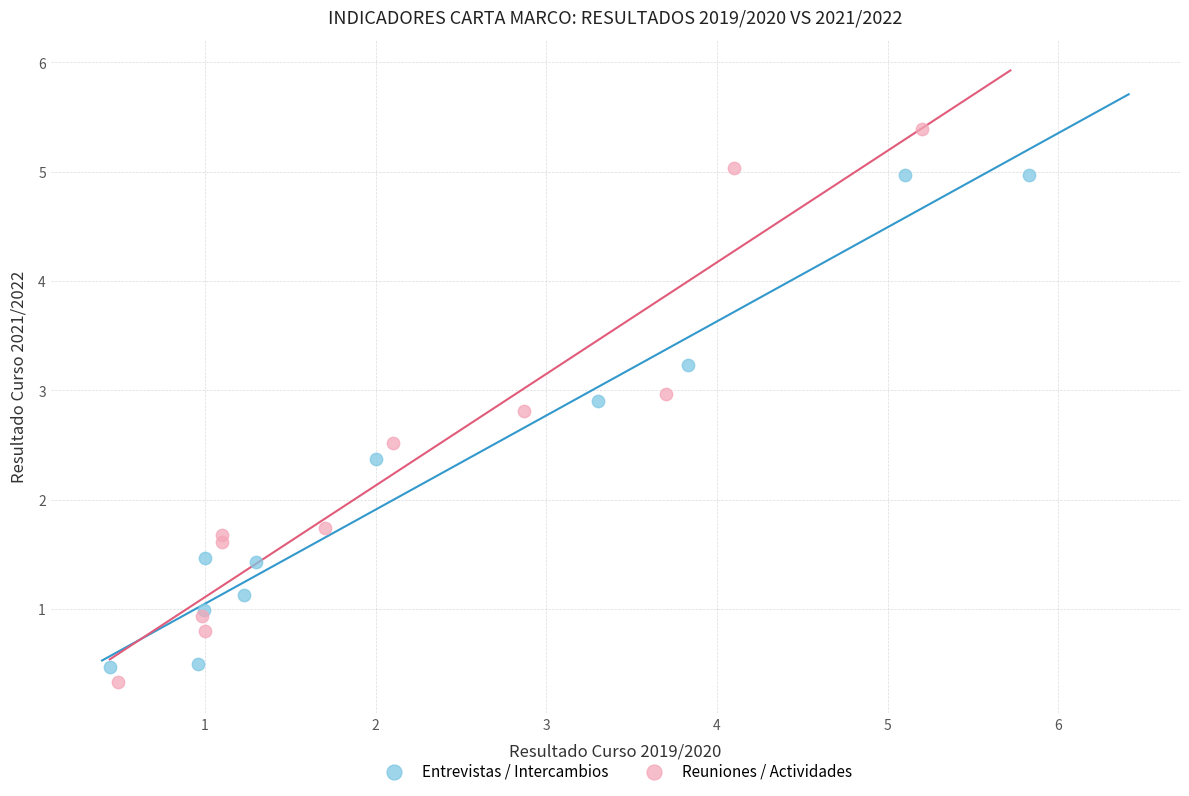

Which series has the widest spread of Y values?

Reuniones / Actividades